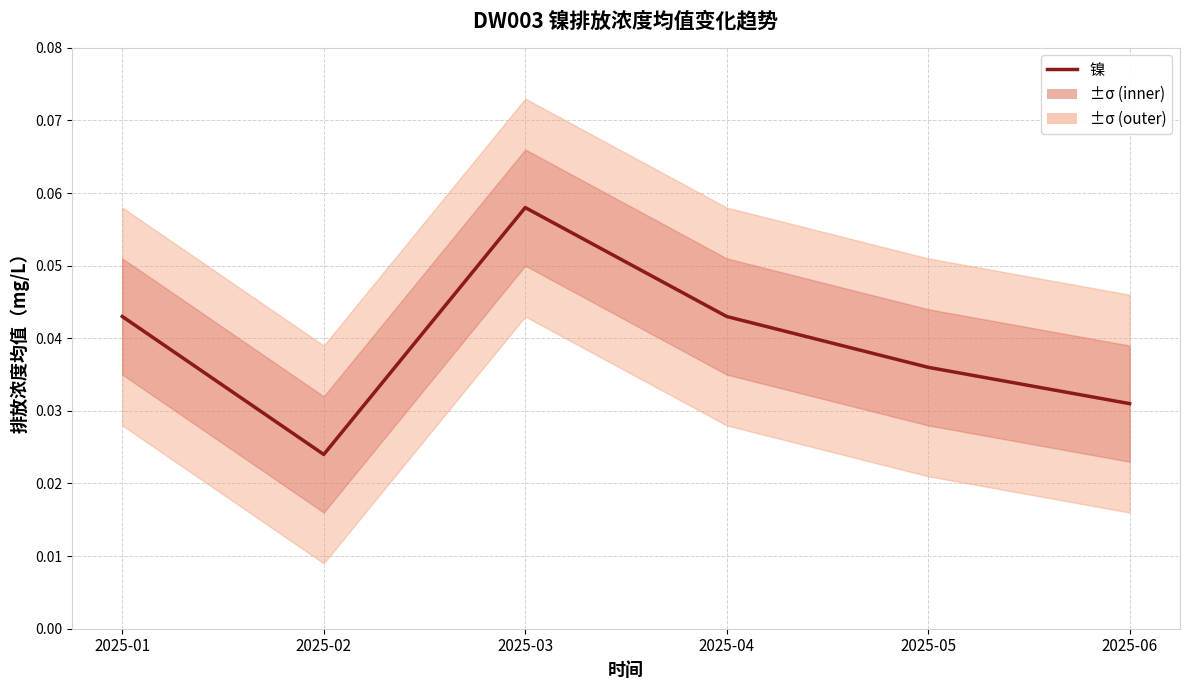

Between 2025-05 and 2025-02, which is larger?

2025-05